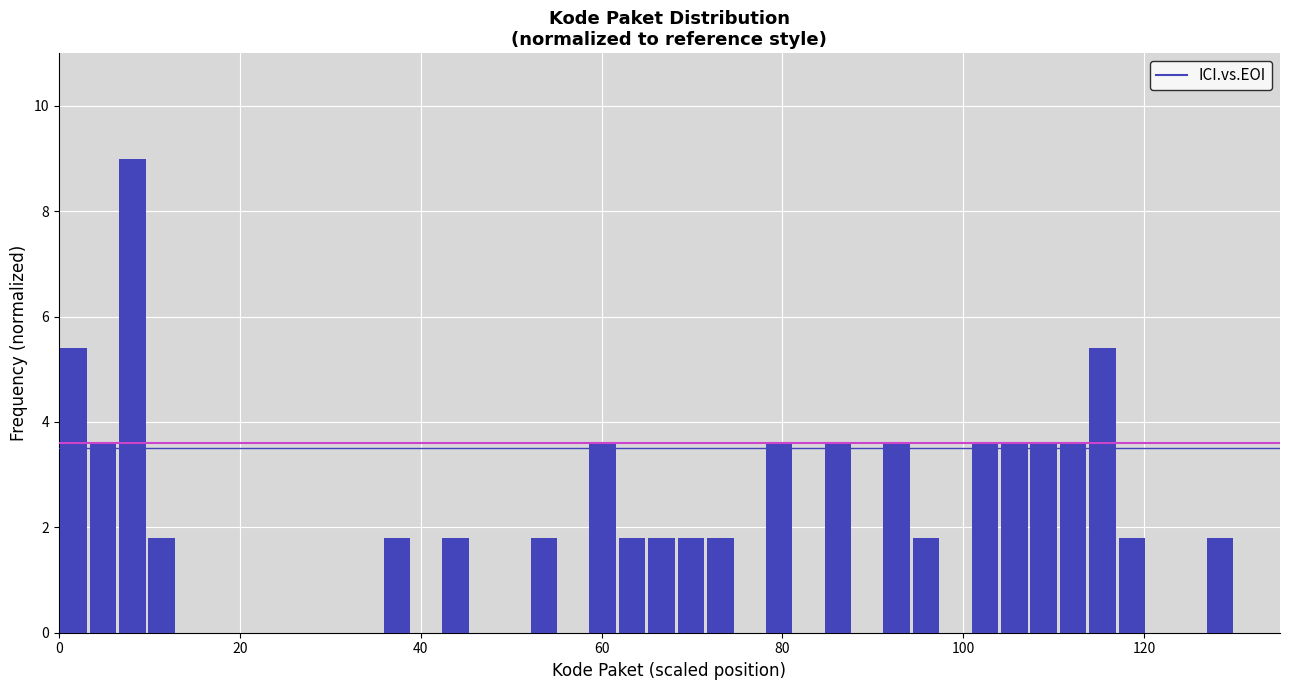

Around what value on the x-axis is the tallest bar? Give the approximate position of its centre, as read against the axis.

8